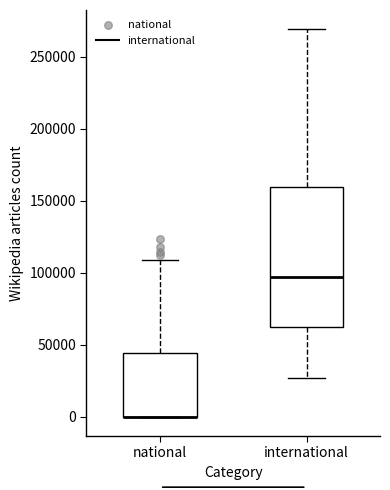

Comparing the boxes themselves (not the whiskers), which one is the tallest?

international